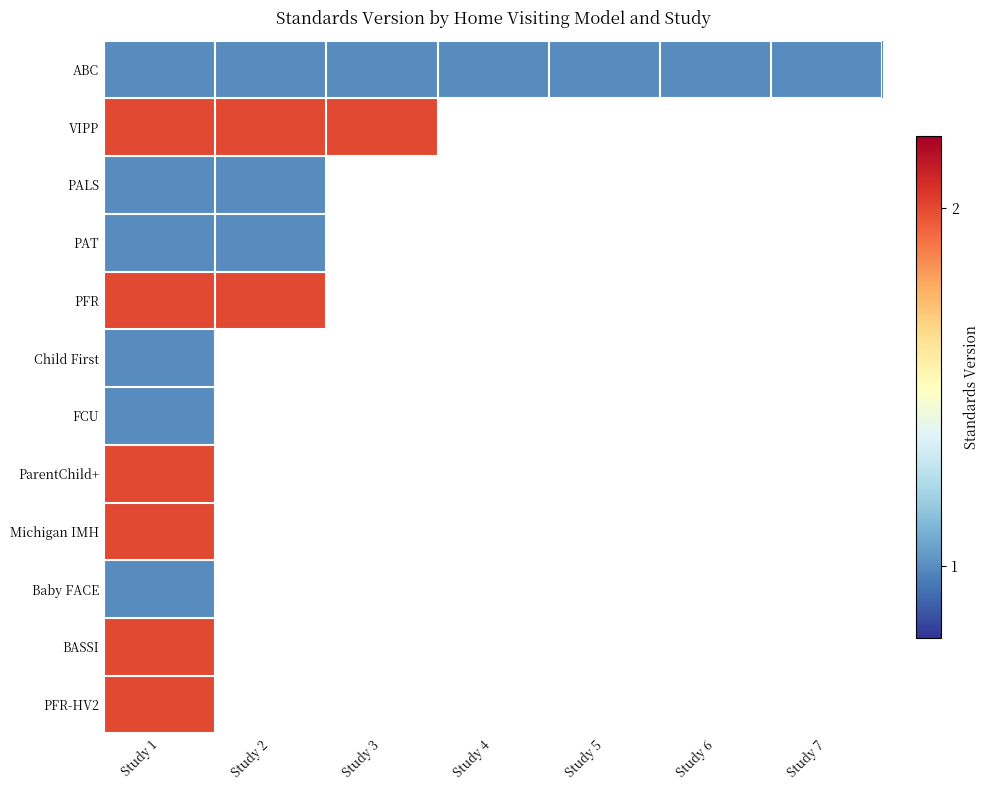

Which has a higher value, Study 6 or Study 3?

Study 6